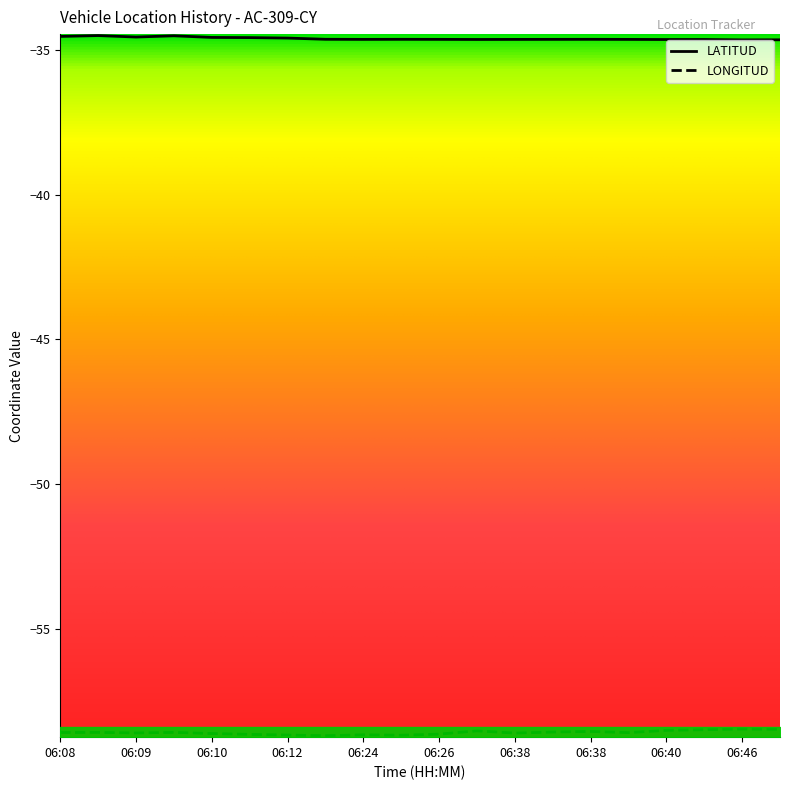

Does the chart display data point markers on the line(s)?

No